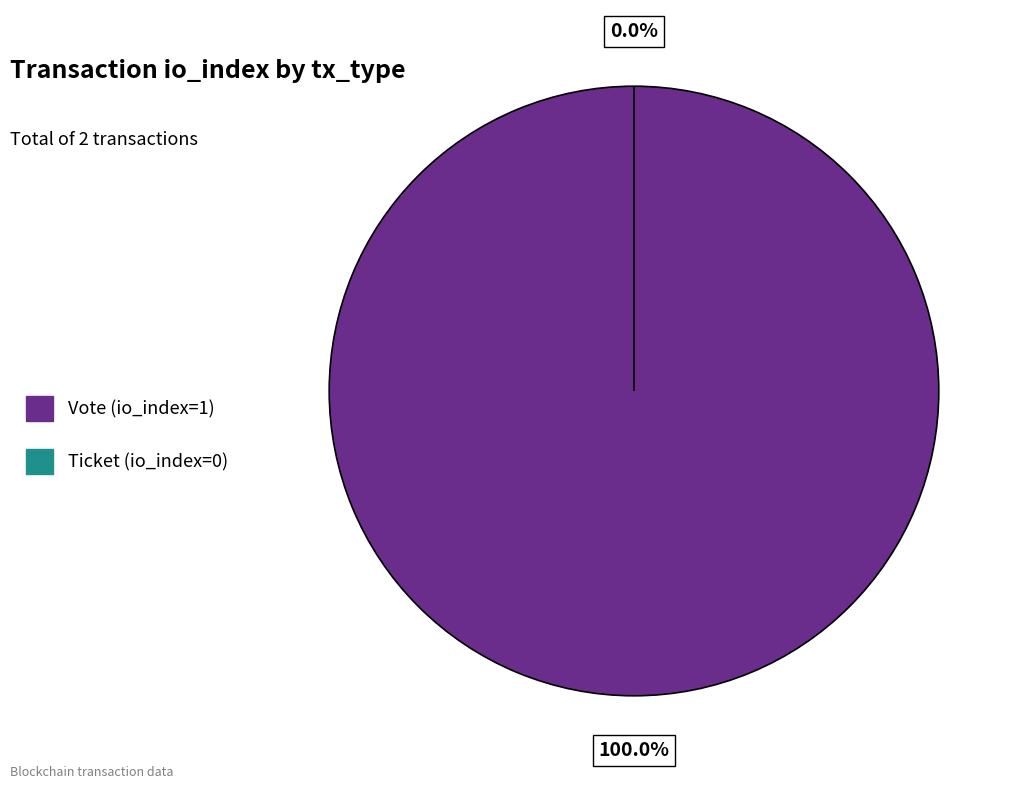

Which slice represents more than half of the pie?

Vote (io_index=1)